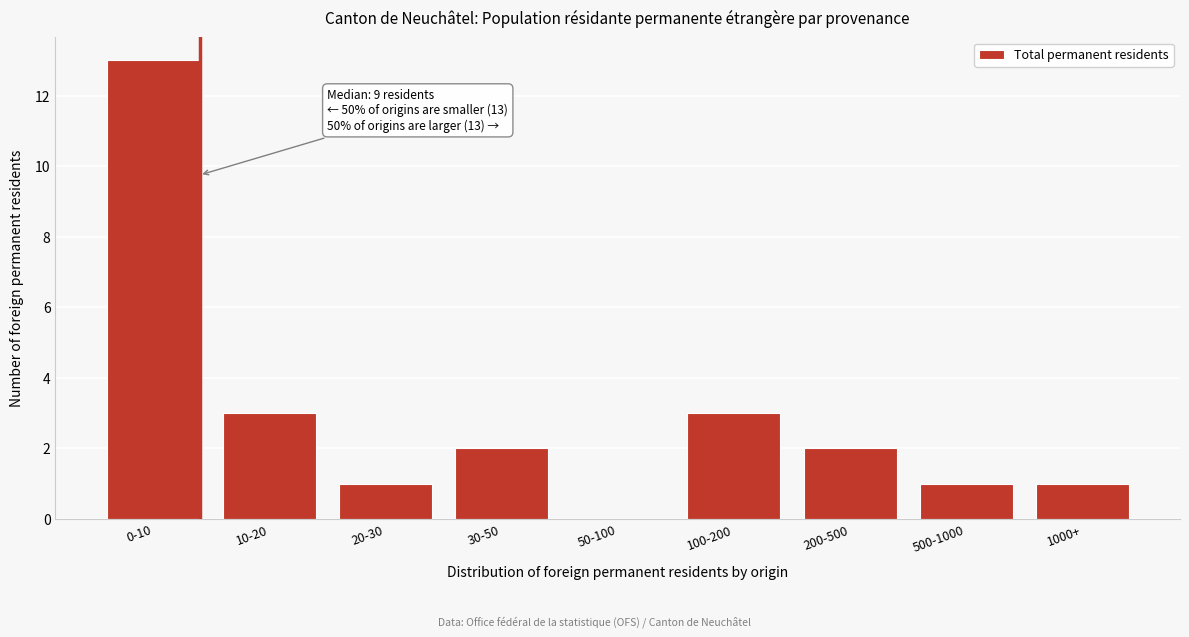

Reading left to right, transcribe all the data shown in this chart.

0-10=13	10-20=3	20-30=1	30-50=2	50-100=0	100-200=3	200-500=2	500-1000=1	1000+=1